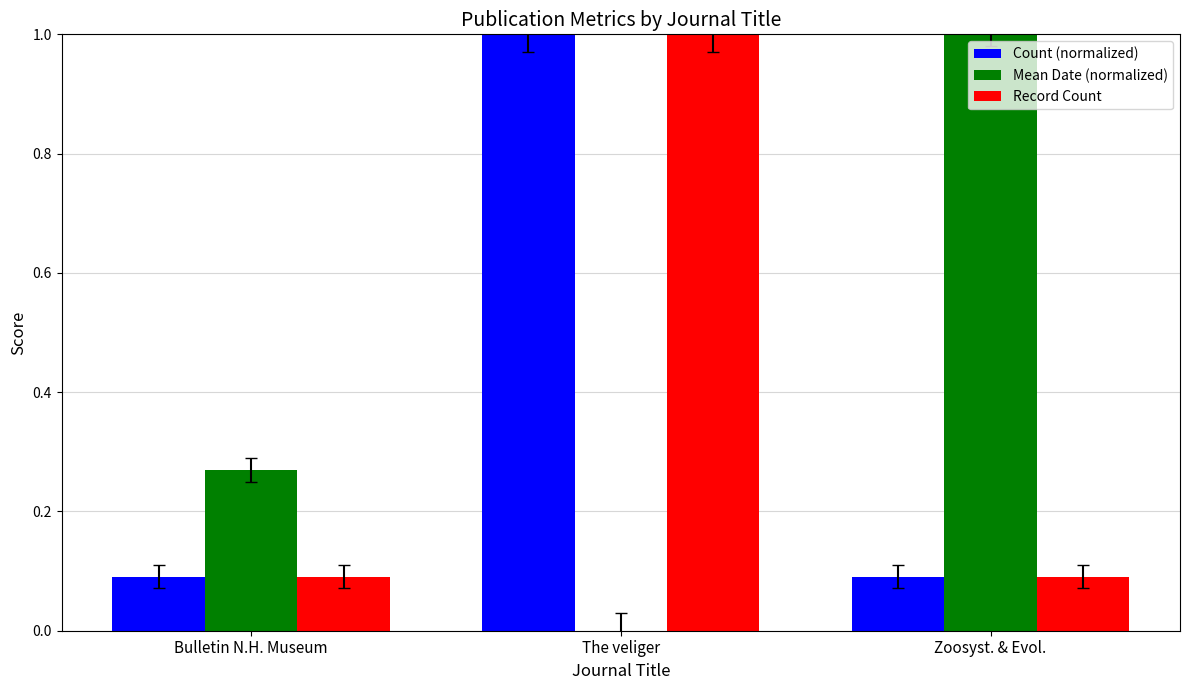

The Mean Date (normalized) series shows 1.5 at Zoosyst. & Evol.. True or false?

False